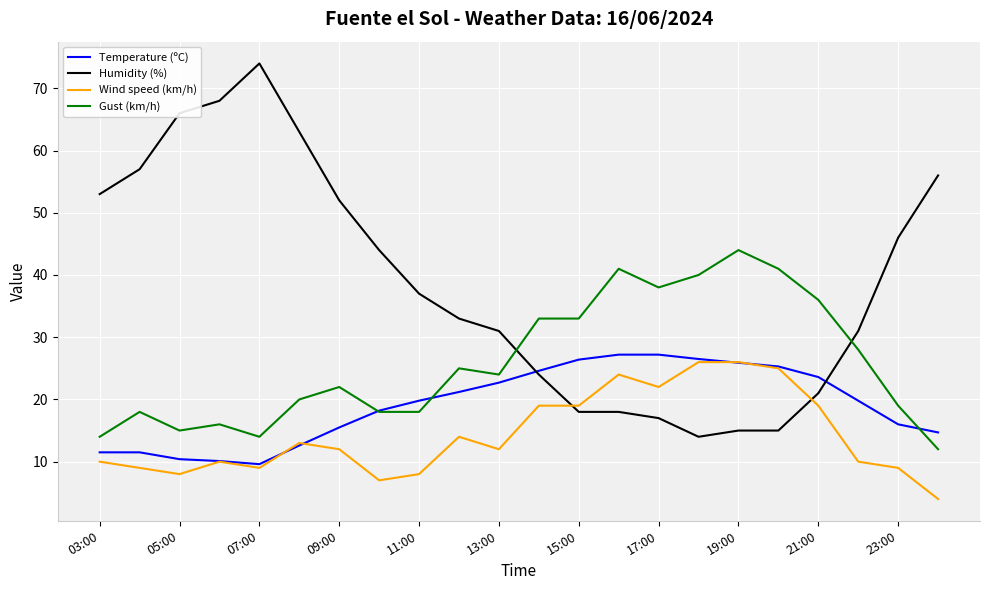

How many times do Humidity (%) and Gust (km/h) cross each other?

2